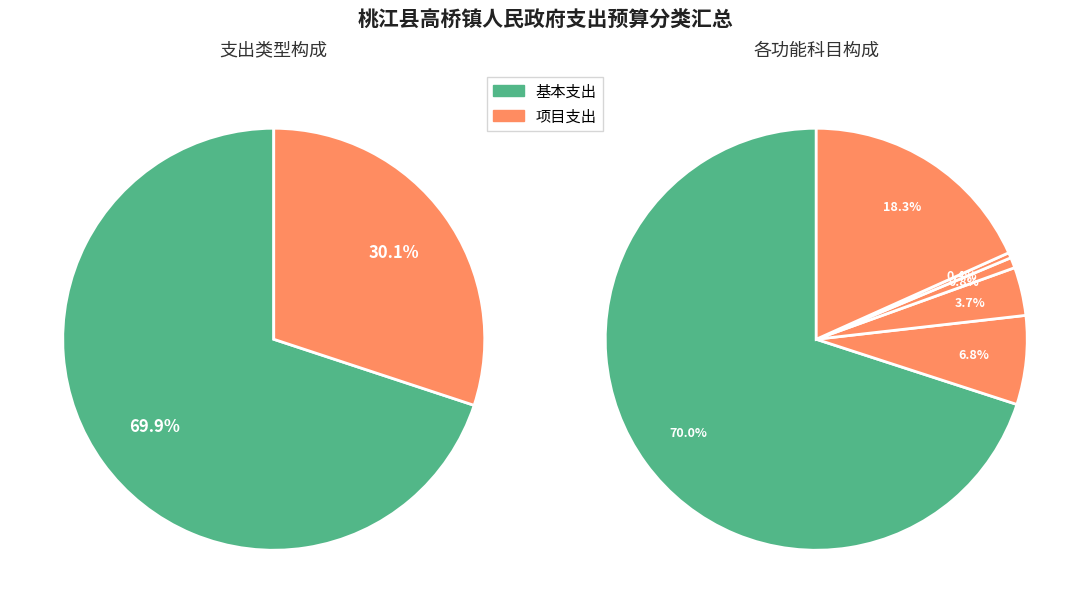

Is the sum of 0 and 1 greater than half?

Yes